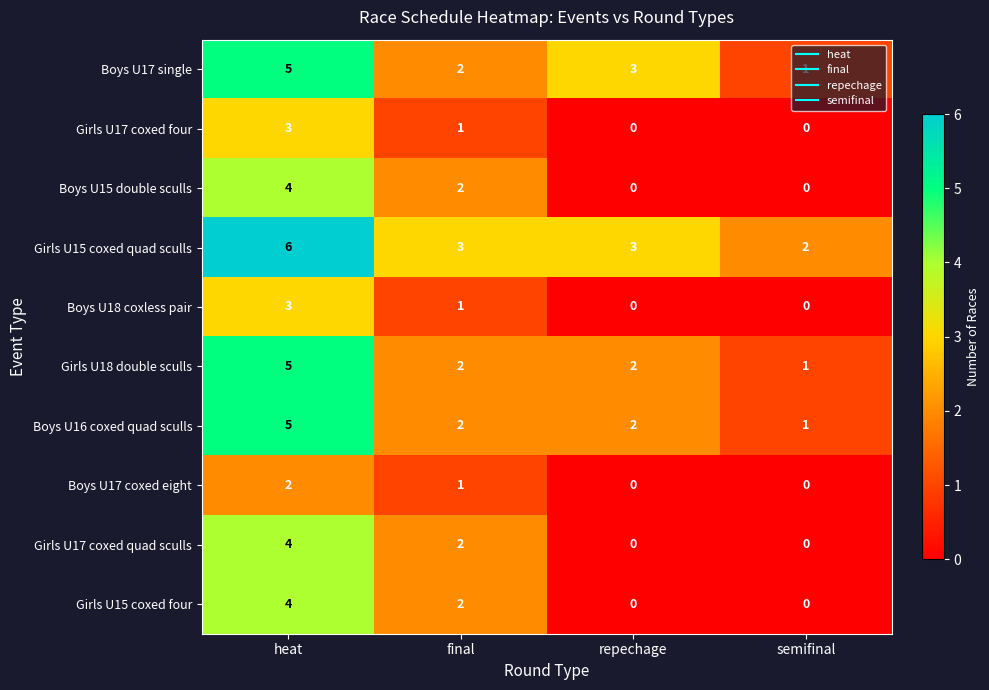

At which label does Girls U17 coxed quad sculls reach its peak?

heat